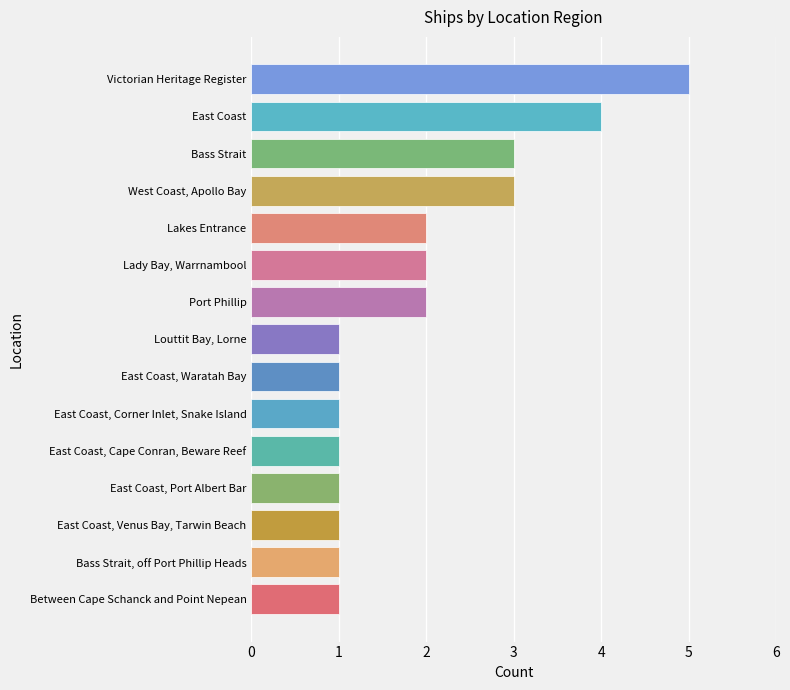

What is the change in value from Between Cape Schanck and Point Nepean to Lady Bay, Warrnambool?

+1